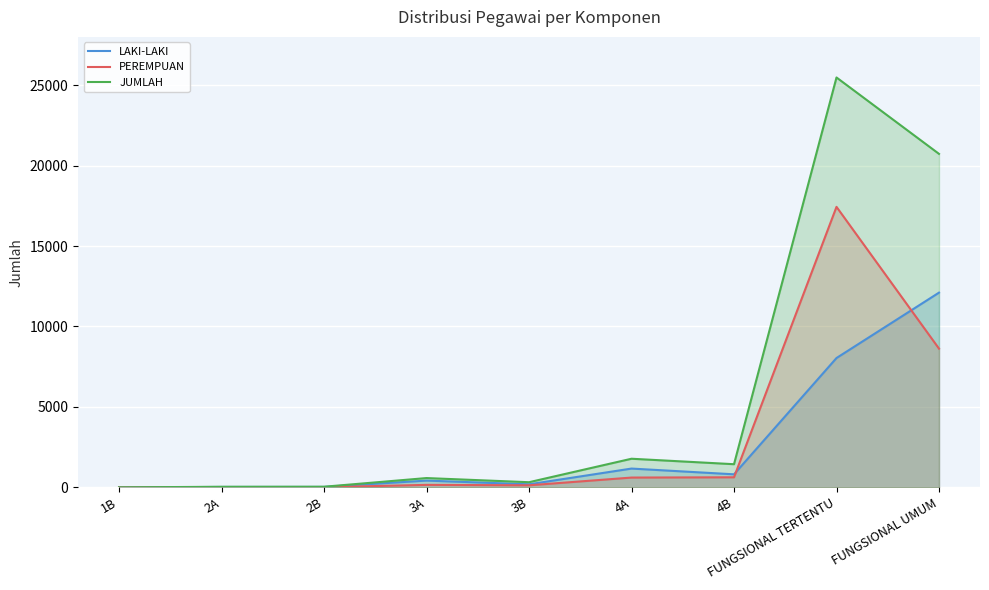

True or false: LAKI-LAKI and JUMLAH intersect in this chart.

False